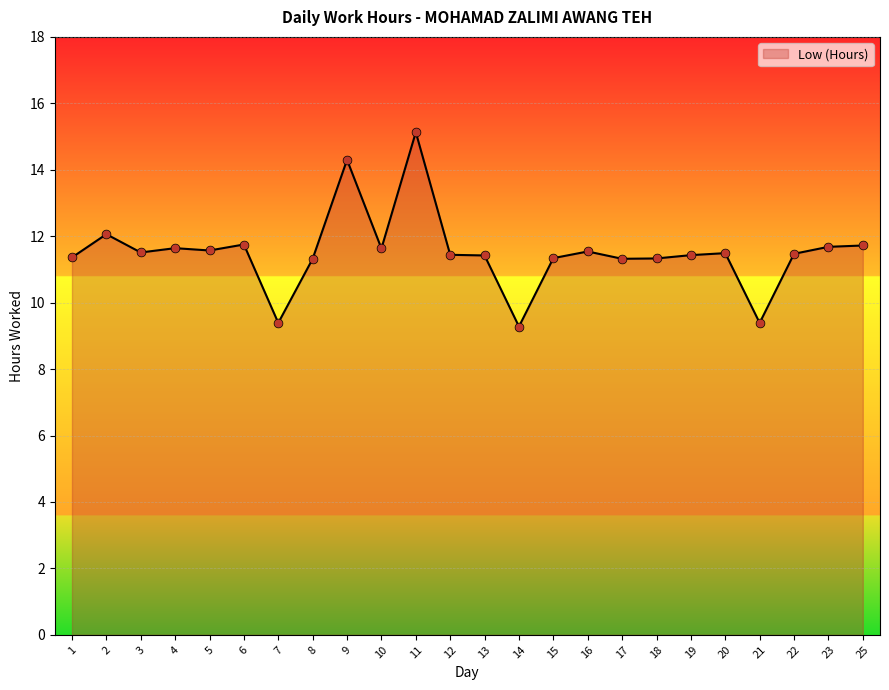

Which has a higher value, 18 or 16?

16